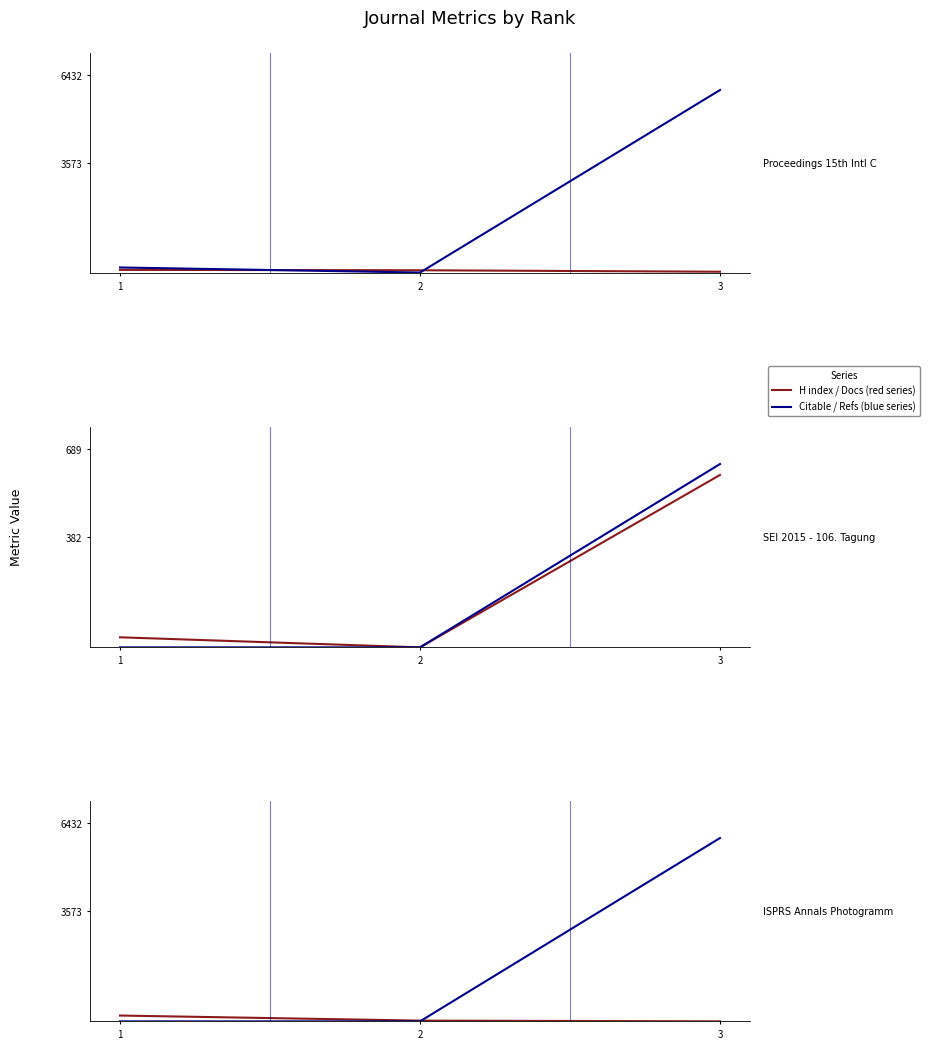

Which category has the highest value in the Cites / Doc. (2years) series?

1